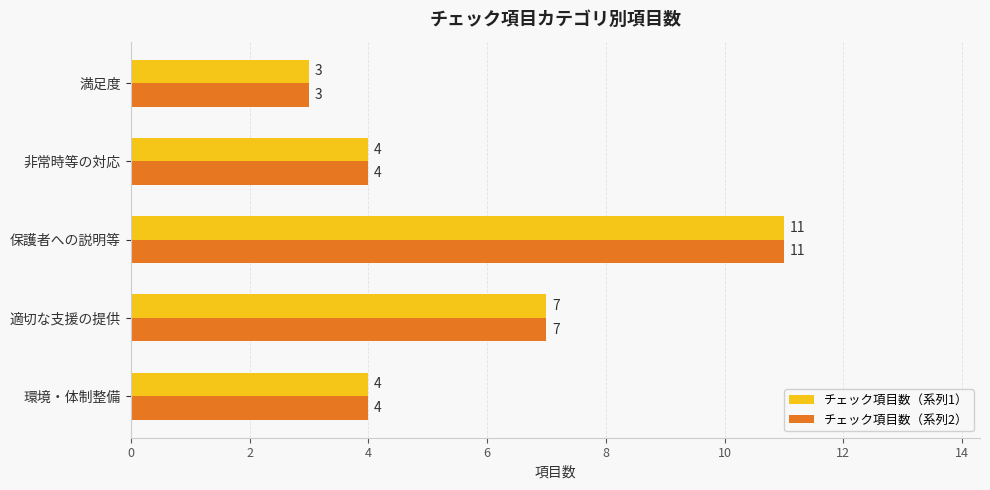

What is the total value across all series at 非常時等の対応?

8